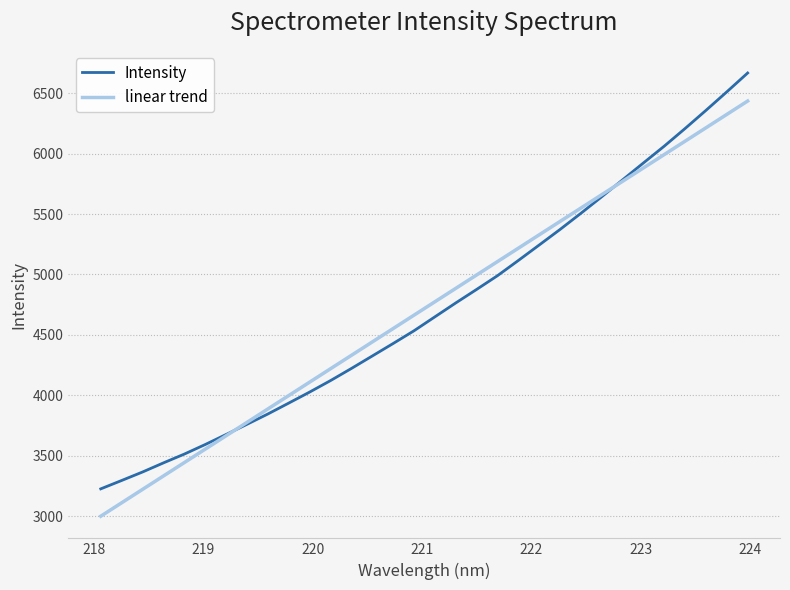

What is the minimum value for Intensity?

3225.9